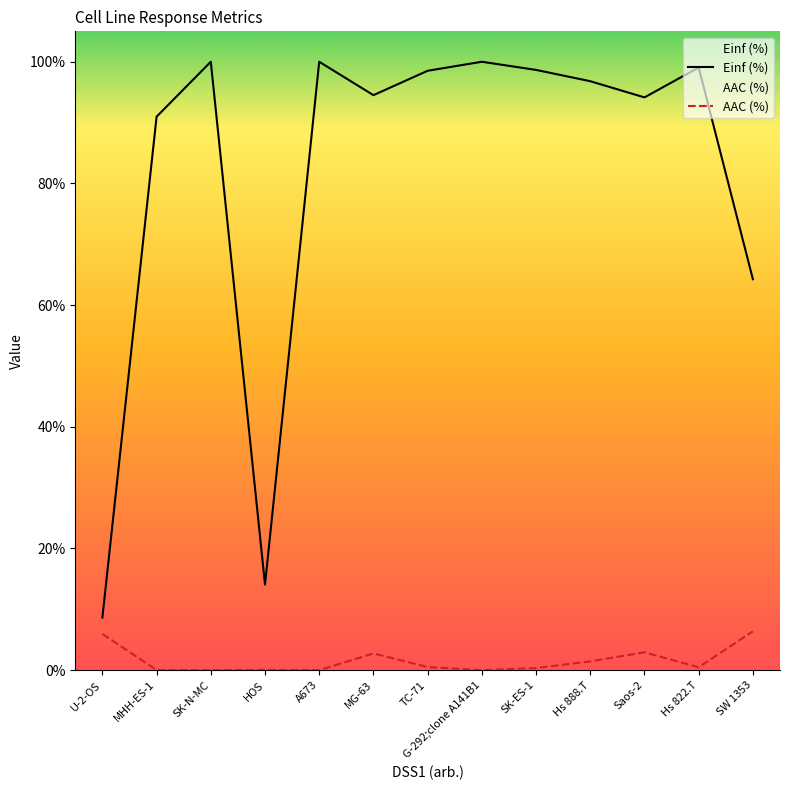

At which category is the sum across all series the highest?

SK-N-MC